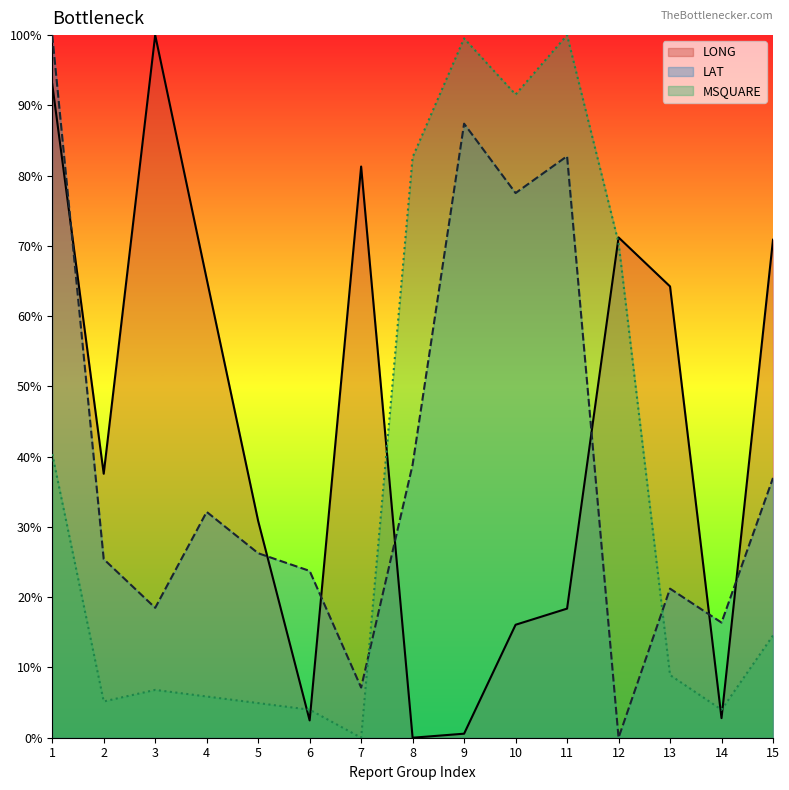

Between 5 and 1, which is larger?

1